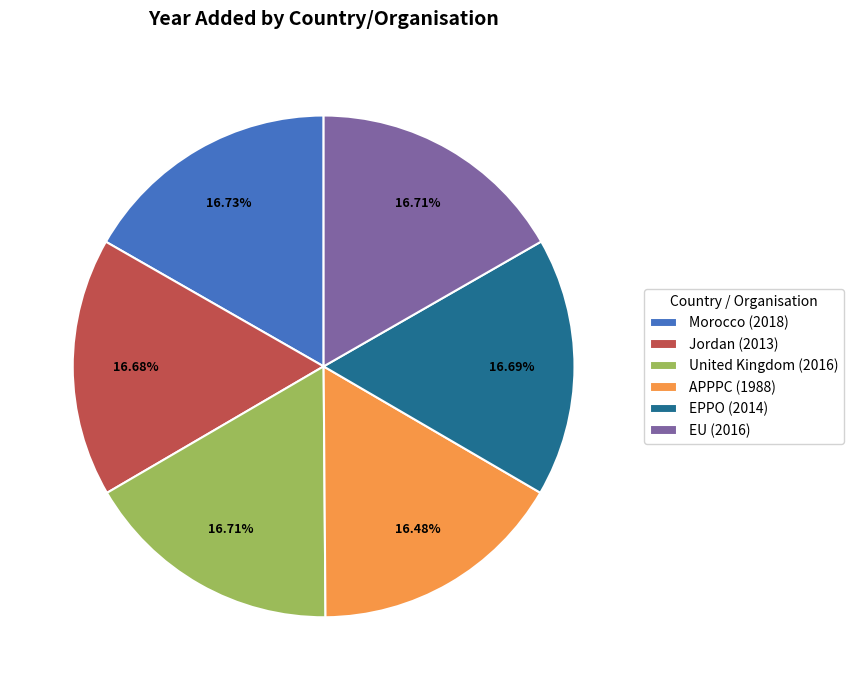

Does EU represent more than half of the total?

No